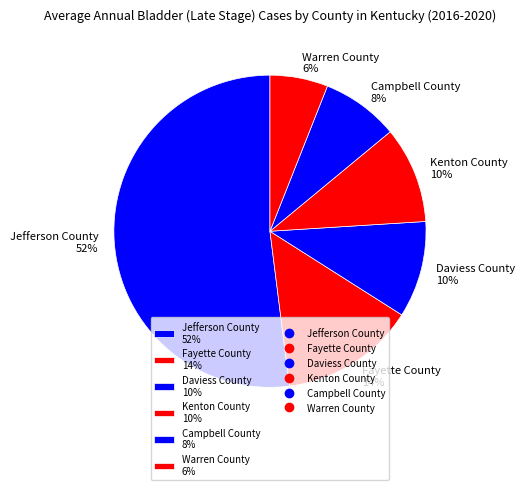

Which slice is the smallest?

Warren County